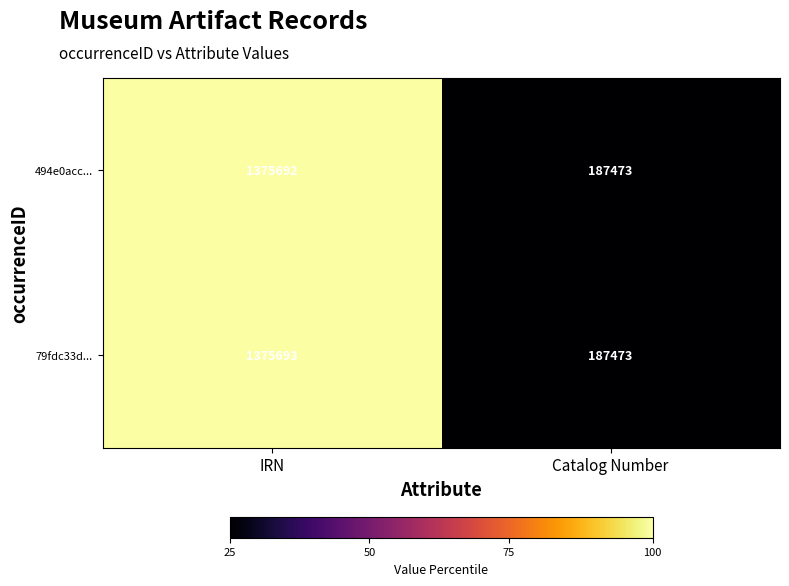

Which category has the highest value across all series?

IRN